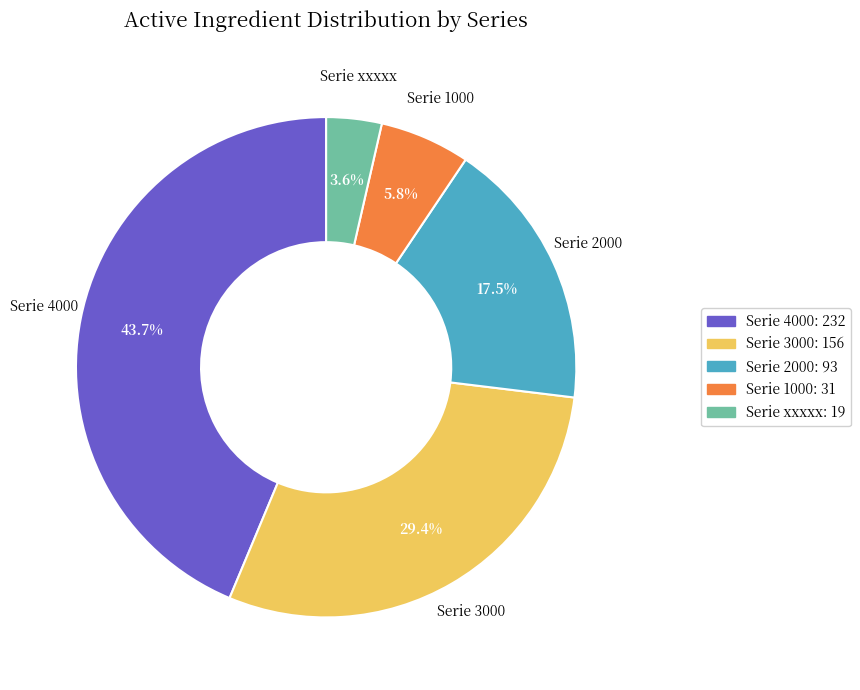

Does any single category account for the majority?

No